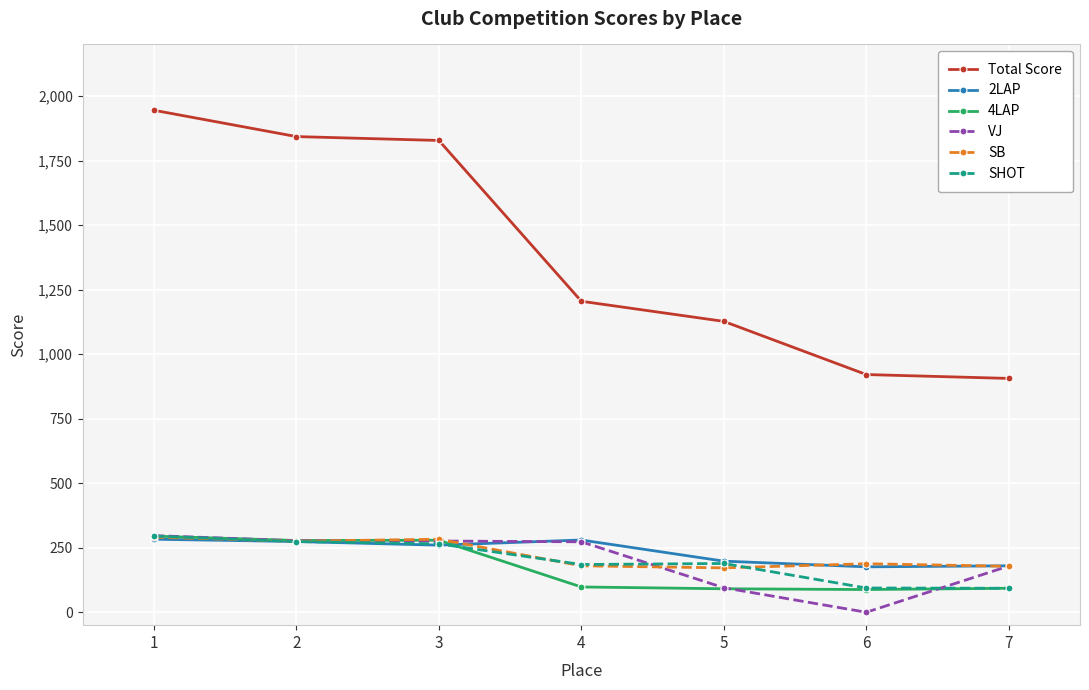

How many distinct data groups are displayed?

6